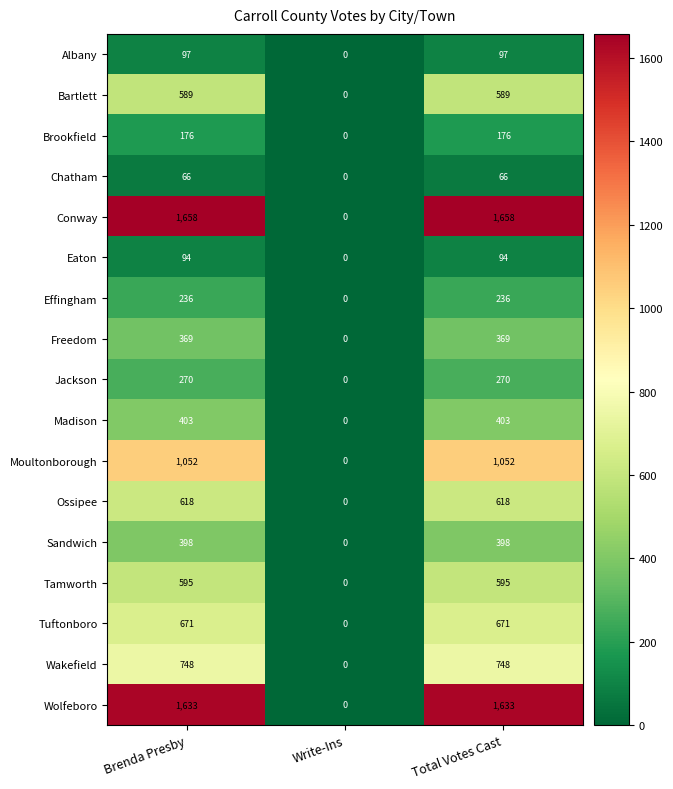

What is the sum of the Wolfeboro values at Total Votes Cast and Write-Ins?

1633